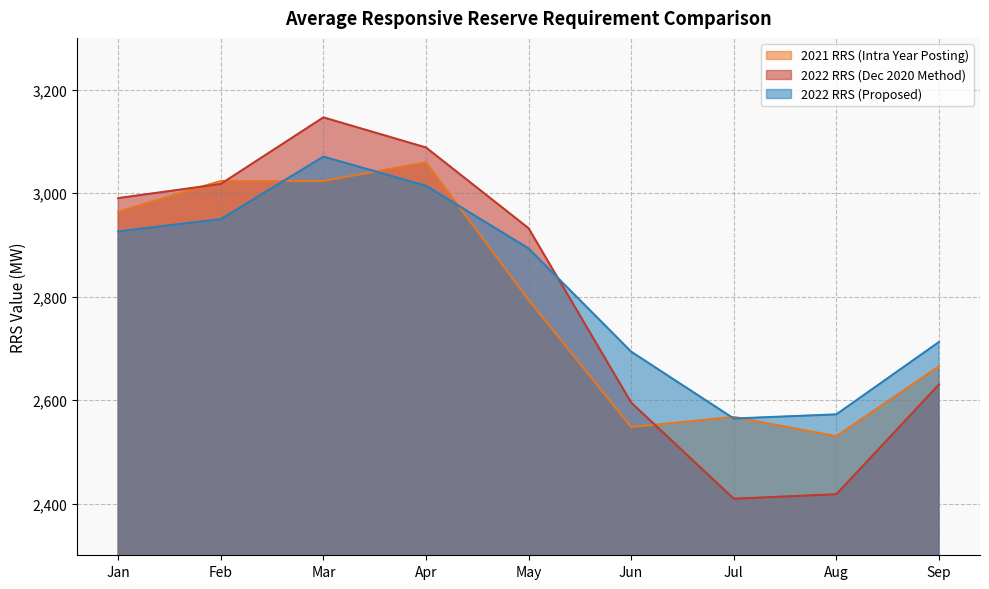

Which series changed the most between May and Aug?

2022 RRS (Dec 2020 Method)